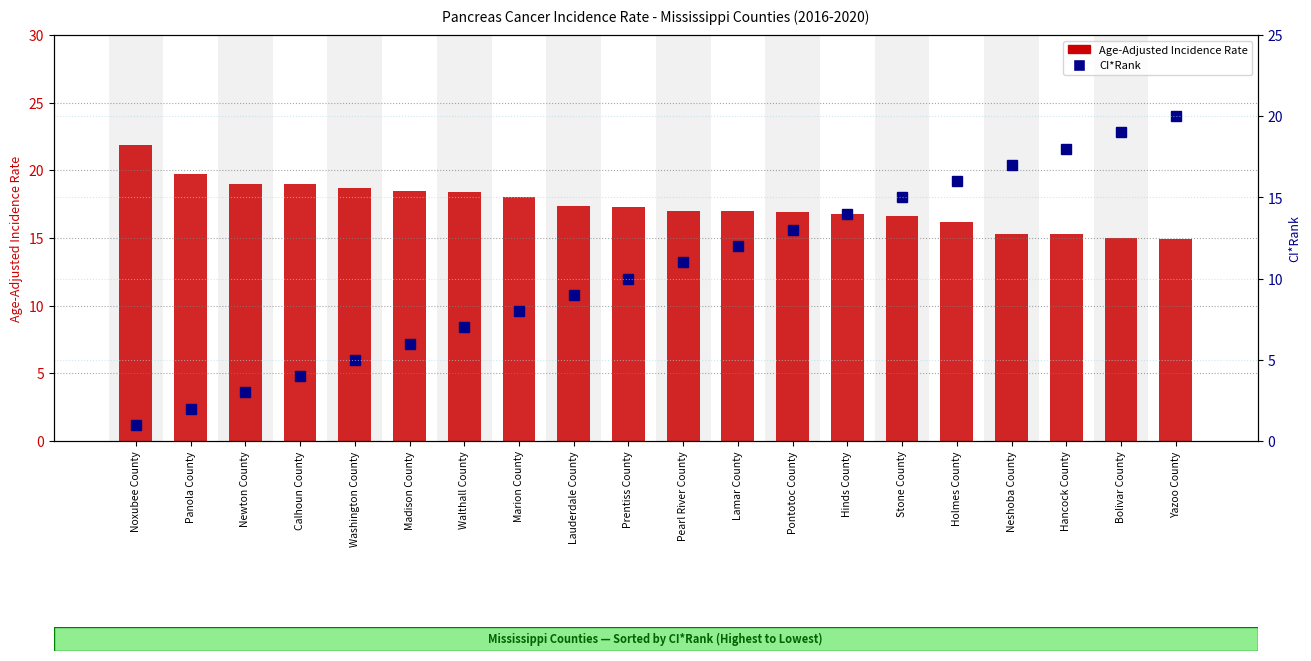

At which category is the sum across all series the highest?

Yazoo County